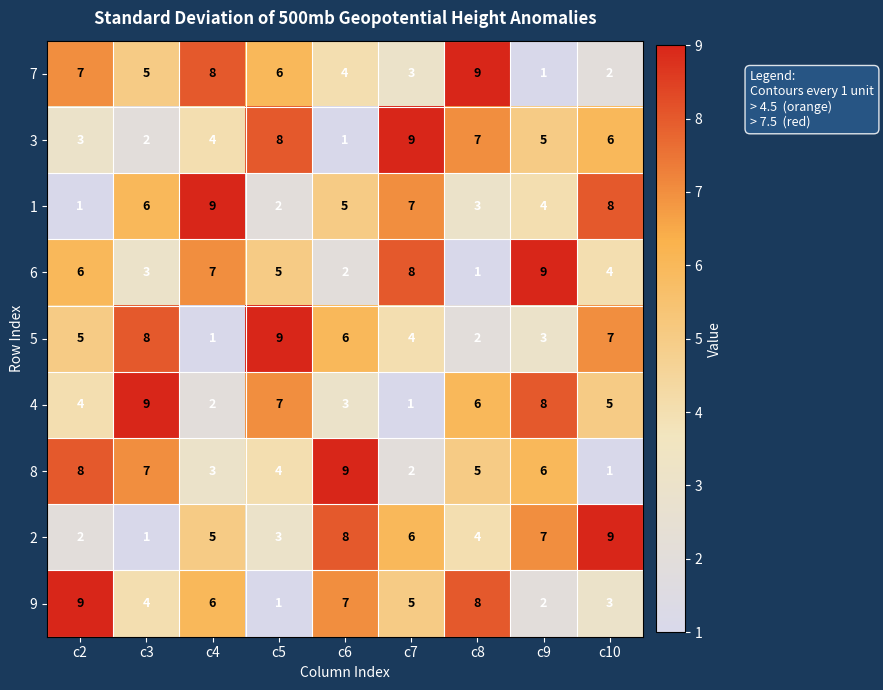

Is the value of 7 at c4 greater than the value of 5 at c10?

Yes